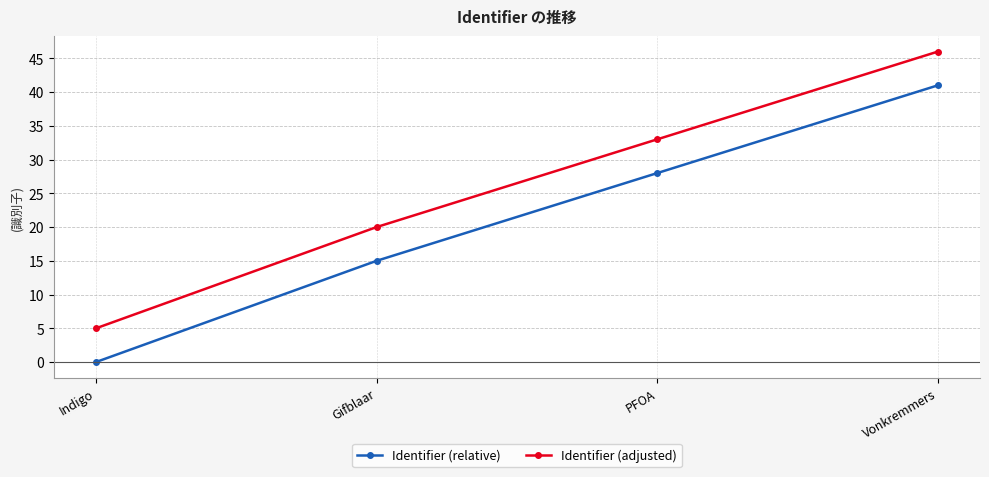

True or false: Identifier (relative) and Identifier (adjusted) cross at least once.

False